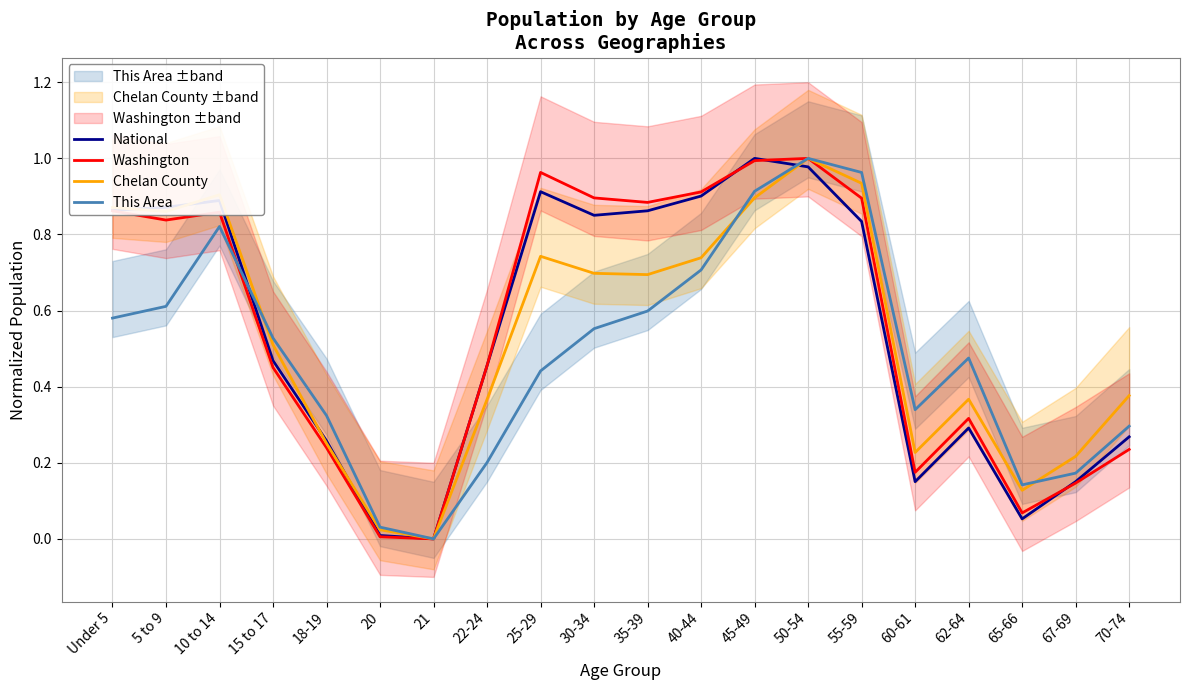

Where is the first local maximum for Washington?

10 to 14